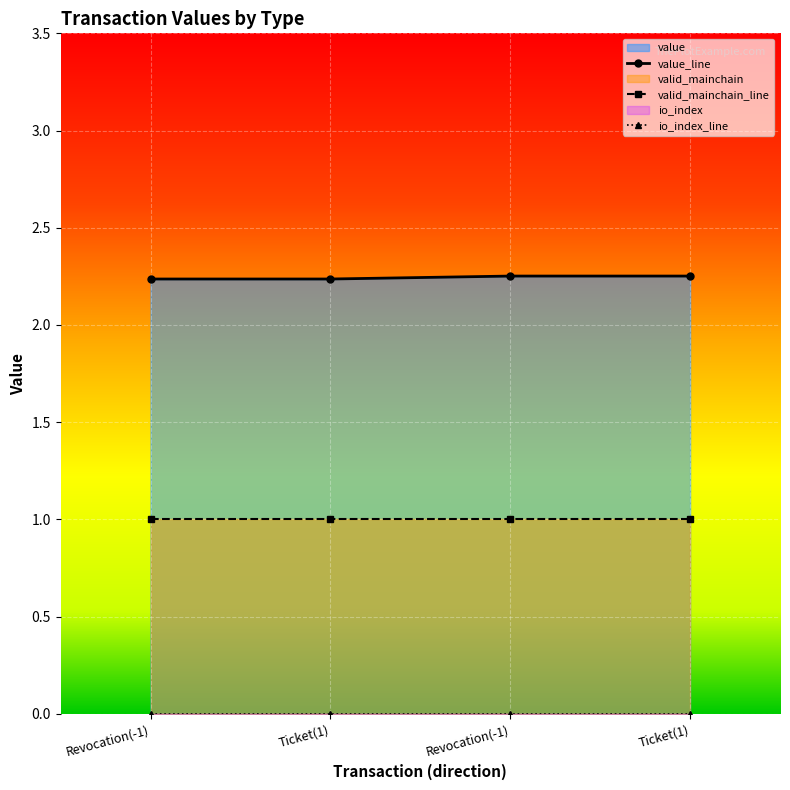

Which series changed the most between Revocation(-1) and Ticket(1)?

value